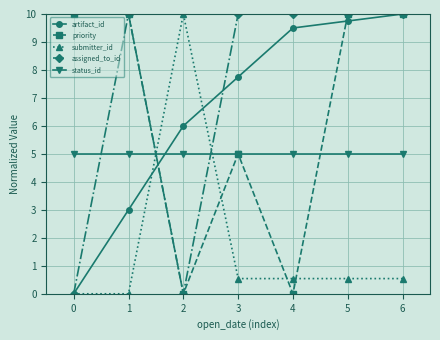

How many series are shown in this chart?

5